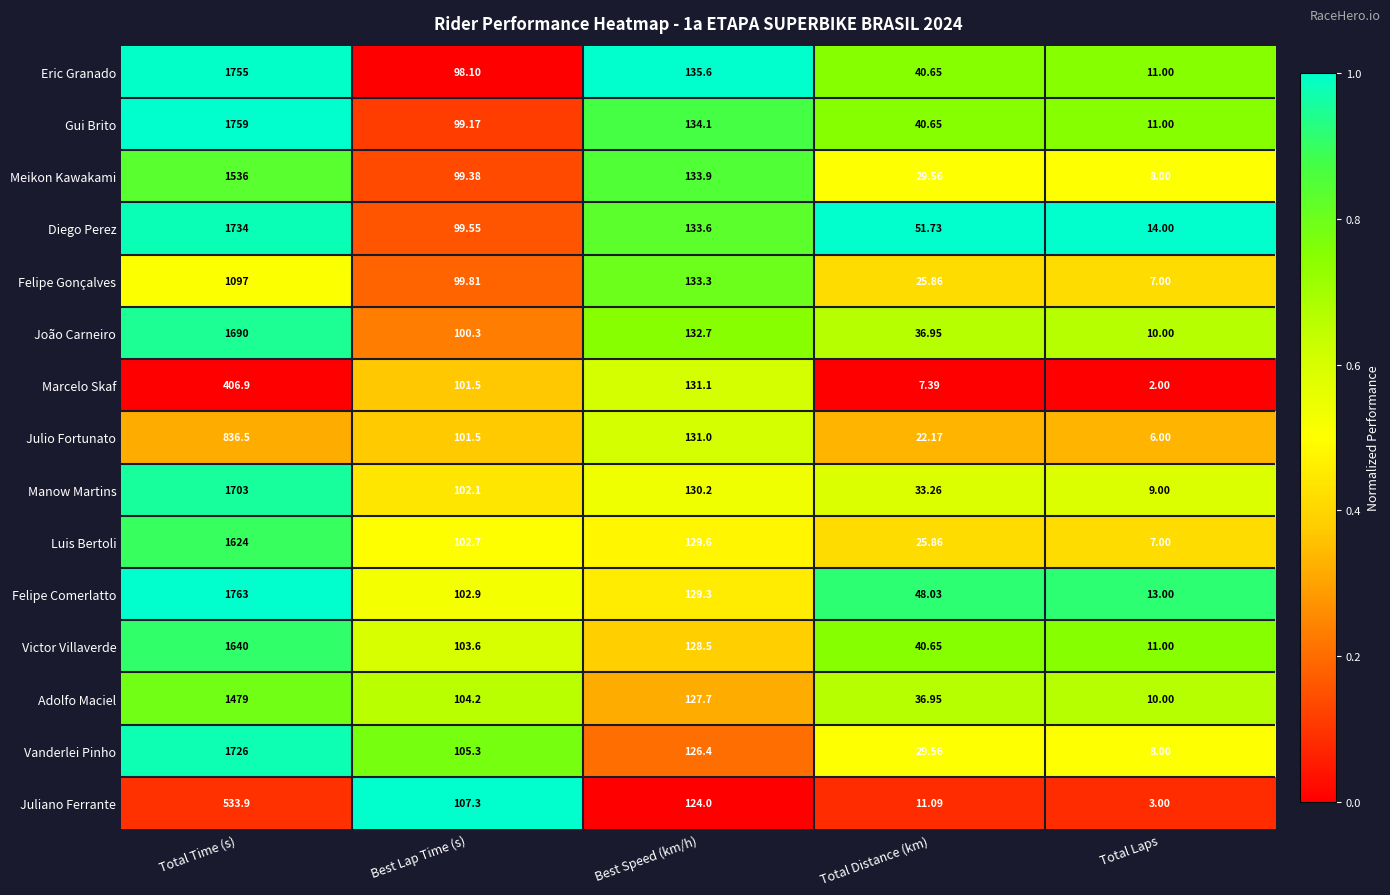

At which category is the sum across all series the highest?

Total Time (s)